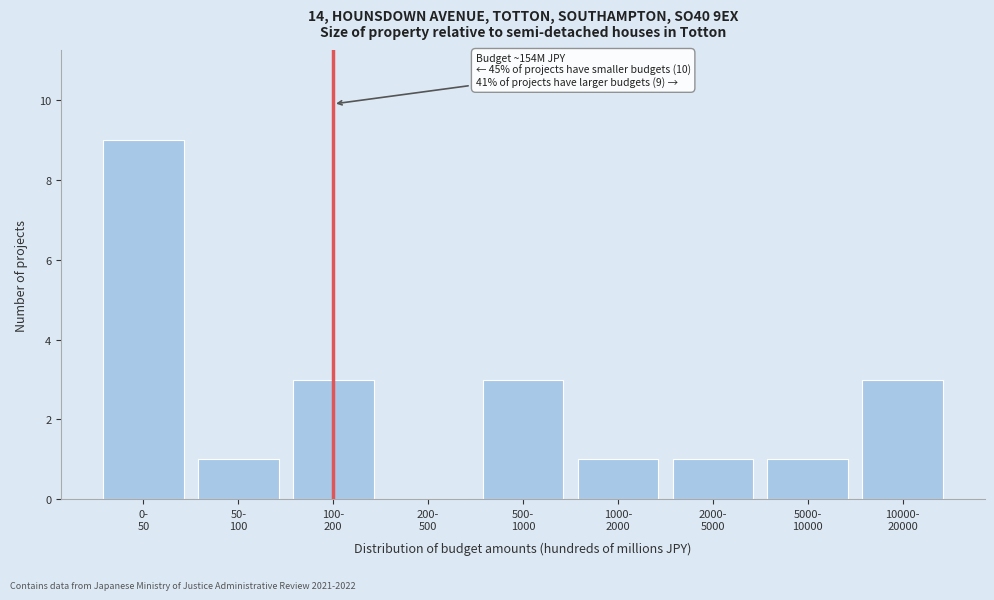

What is the sum of all values?

22